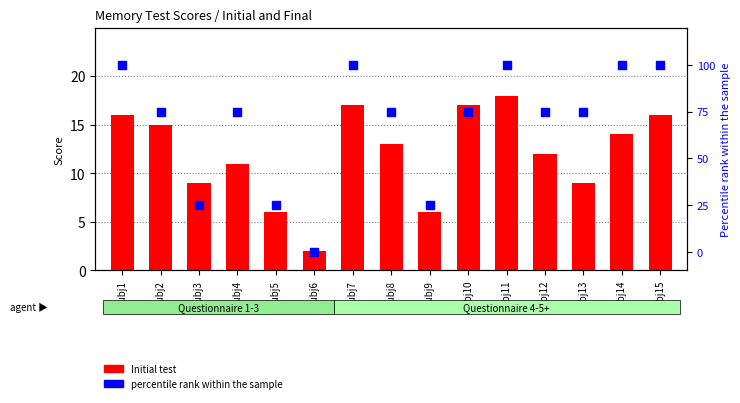

Is the value of percentile rank within the sample at Subj7 greater than the value of Initial test at Subj3?

Yes